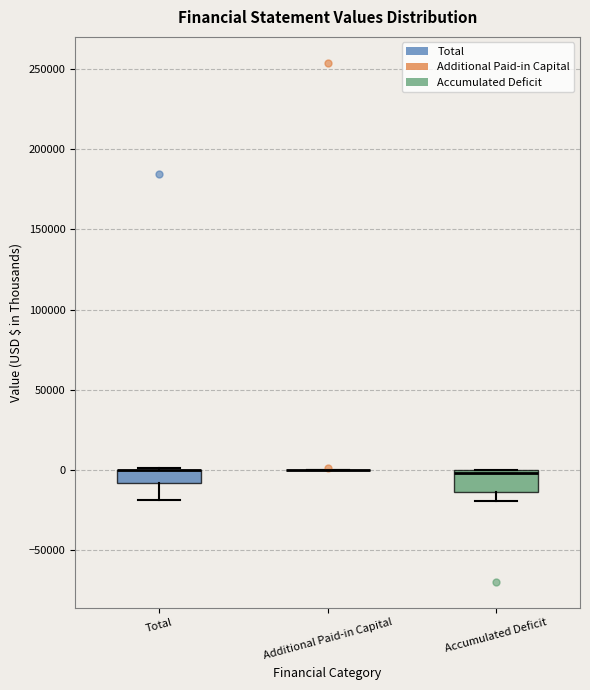

Reading left to right, transcribe this box plot: for each box, give where its median line is, the range the box spans, and where its two whiskers end, as read against the y-axis. The values are not printed on the chart, so give them approximately, as read against the axis.

Total: median 0 (drawn on the box's upper edge), box -10000 to 0, whiskers -20000 to 0
Additional Paid-in Capital: box collapsed to a line at 0, whiskers 0 to 0
Accumulated Deficit: median 0 (just below the box's upper edge), box -15000 to 0, whiskers -20000 to 0